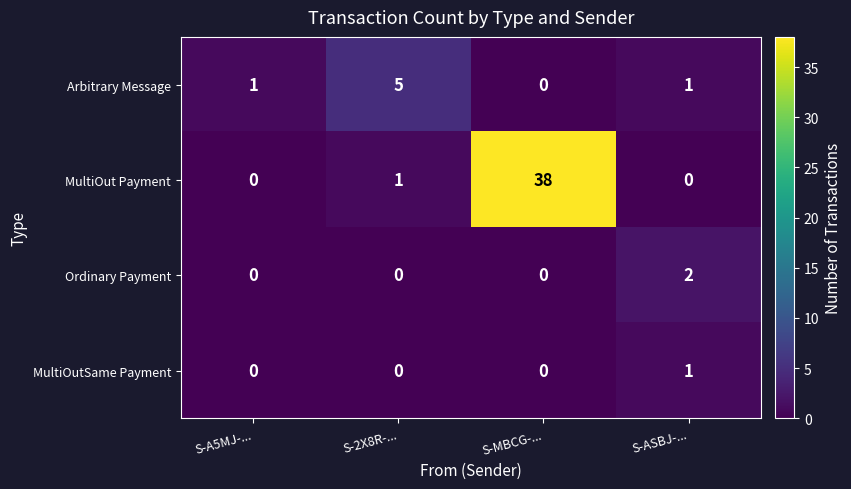

Reading right to left, extract all data points from this chart.

Arbitrary Message: 1	0	5	1
MultiOut Payment: 0	38	1	0
Ordinary Payment: 2	0	0	0
MultiOutSame Payment: 1	0	0	0